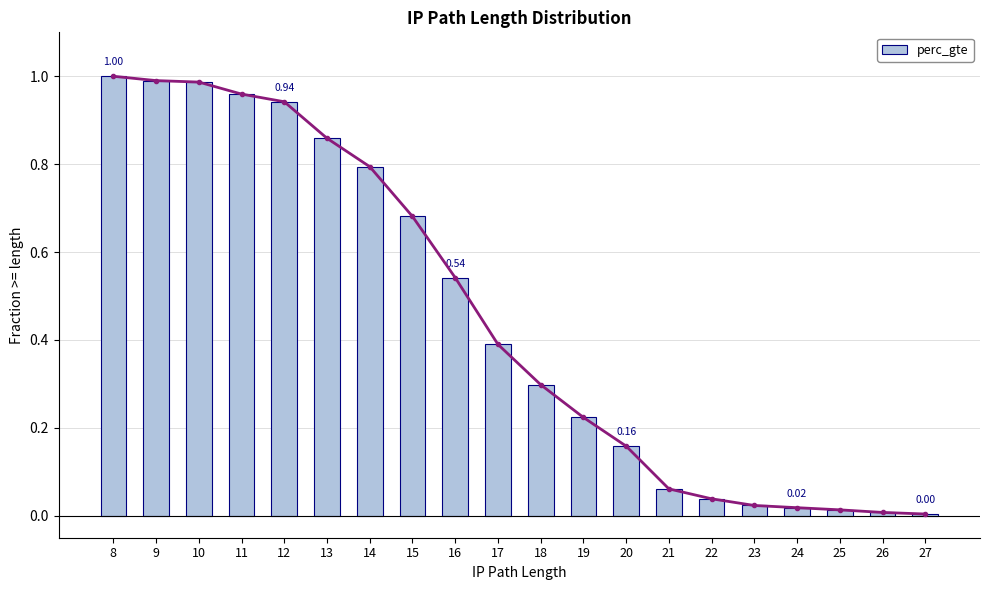

Where is the data nearest to the value 0?

27